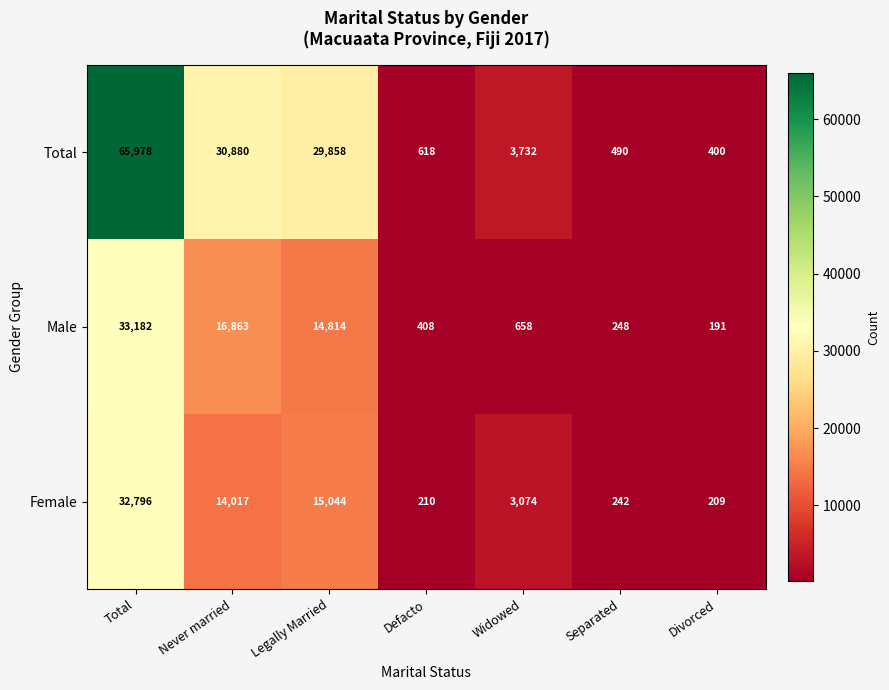

The Male series shows 15341 at Total. True or false?

False